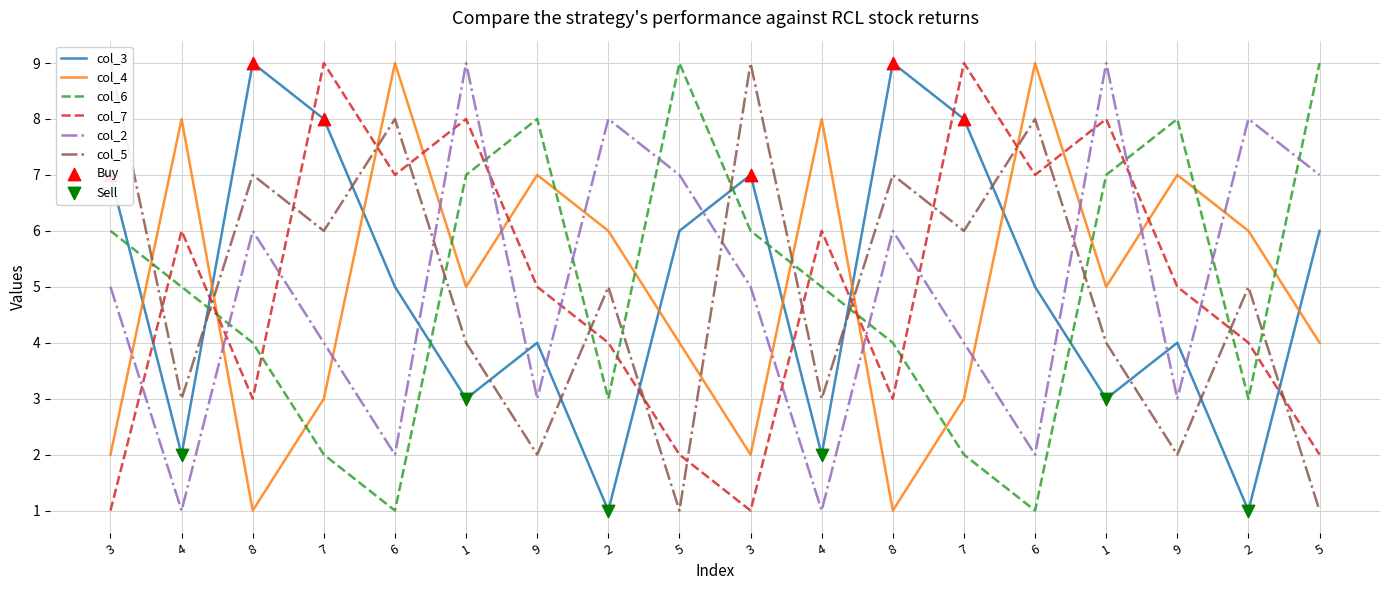

What is the total value across all series at 4?

25